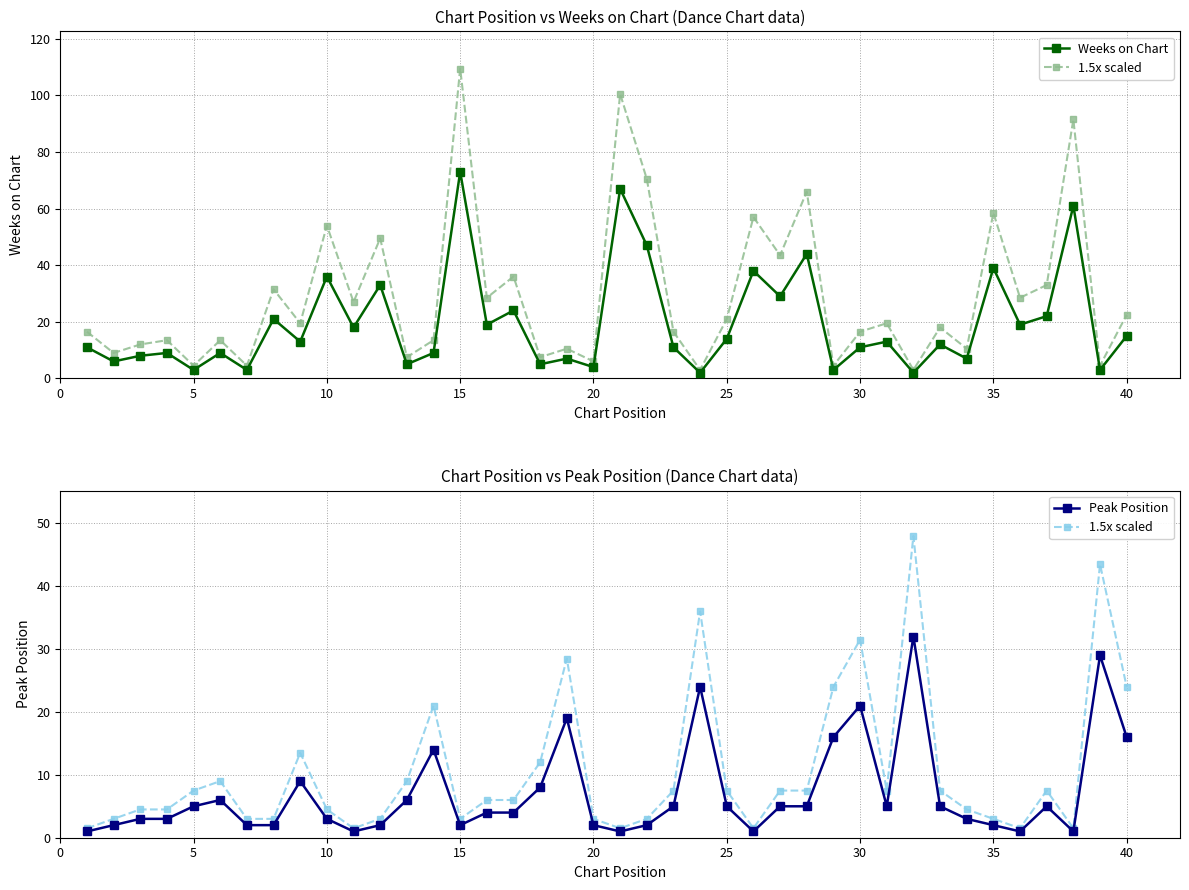

In Weeks on Chart, how many points are higher than both neighbors (excluding endpoints)?

15